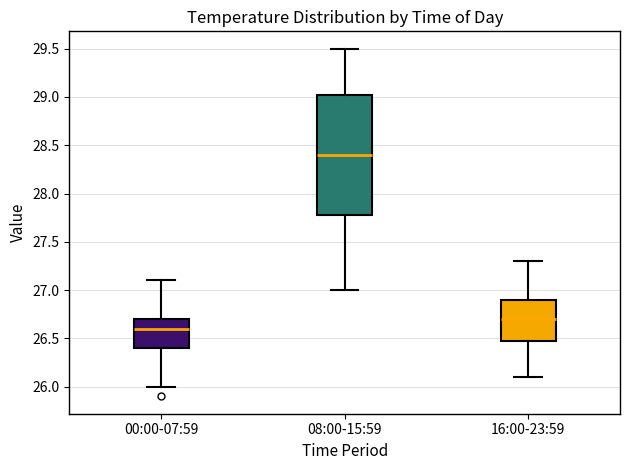

Reading left to right, transcribe this box plot: for each box, give where its median line is, the range the box spans, and where its two whiskers end, as read against the y-axis. The values are not printed on the chart, so give them approximately, as read against the axis.

00:00-07:59: median 26.60, box 26.40 to 26.70, whiskers 26.00 to 27.10
08:00-15:59: median 28.40, box 27.80 to 29.05, whiskers 27.00 to 29.50
16:00-23:59: median 26.70, box 26.50 to 26.90, whiskers 26.10 to 27.30